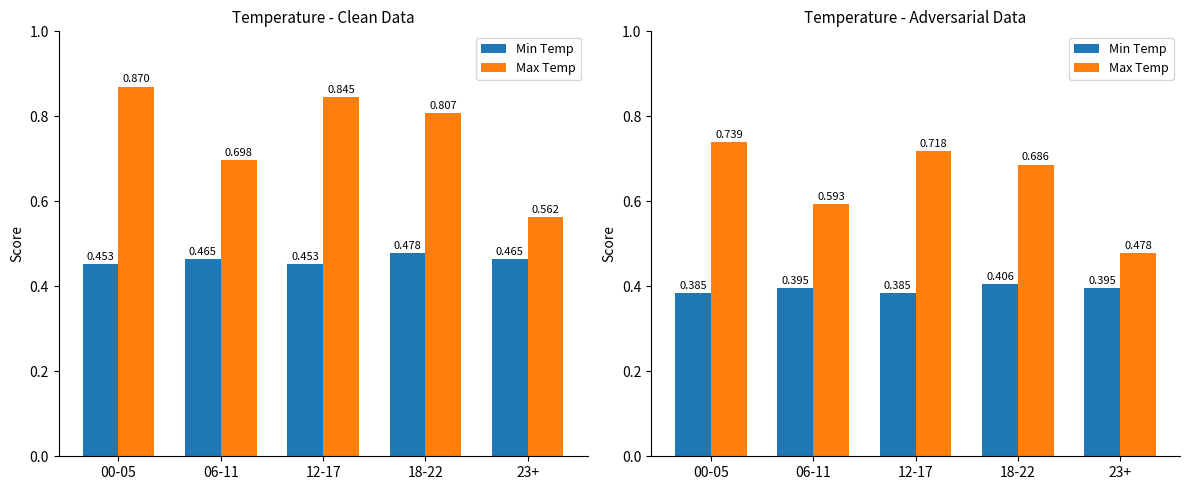

Rank the series by their average value, from lowest to highest.

Min Temp, Max Temp